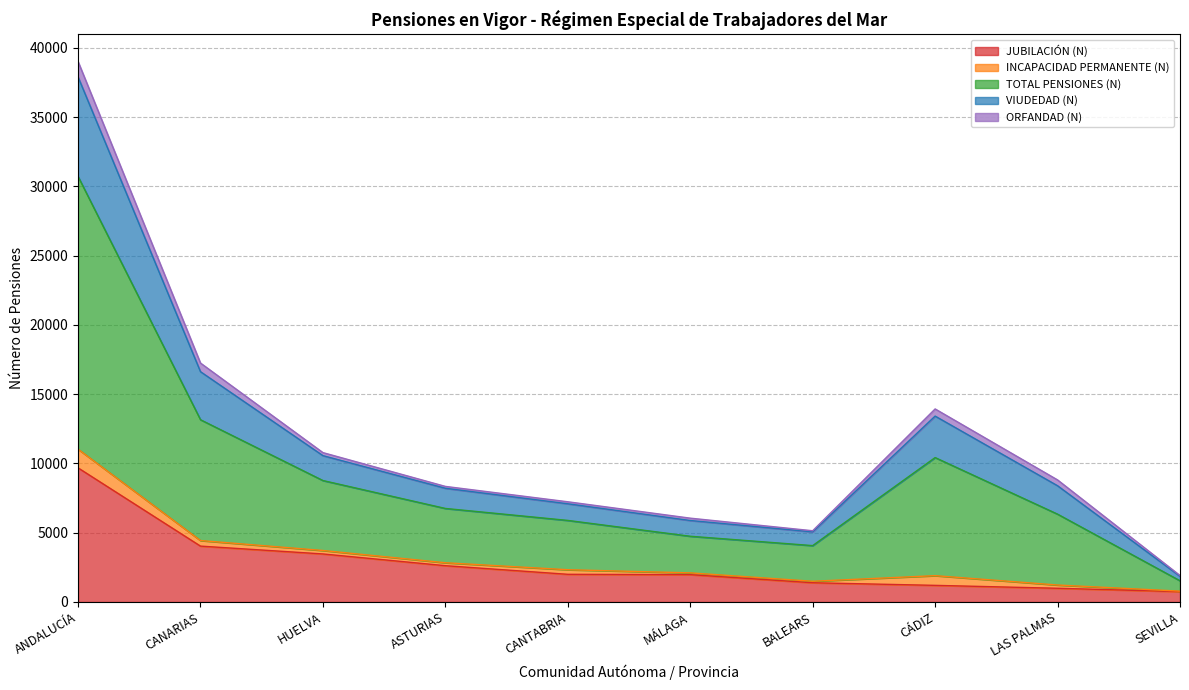

What is the difference between the highest and lowest values at CANARIAS?

13217